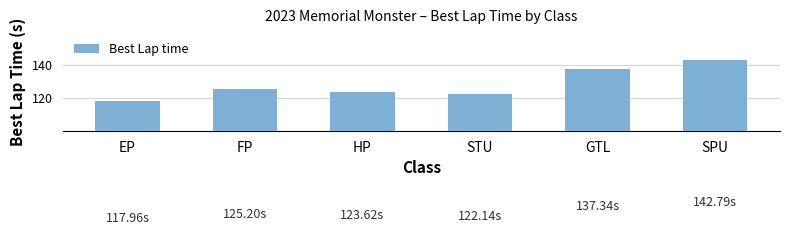

What is the difference between the maximum and minimum values?

24.8